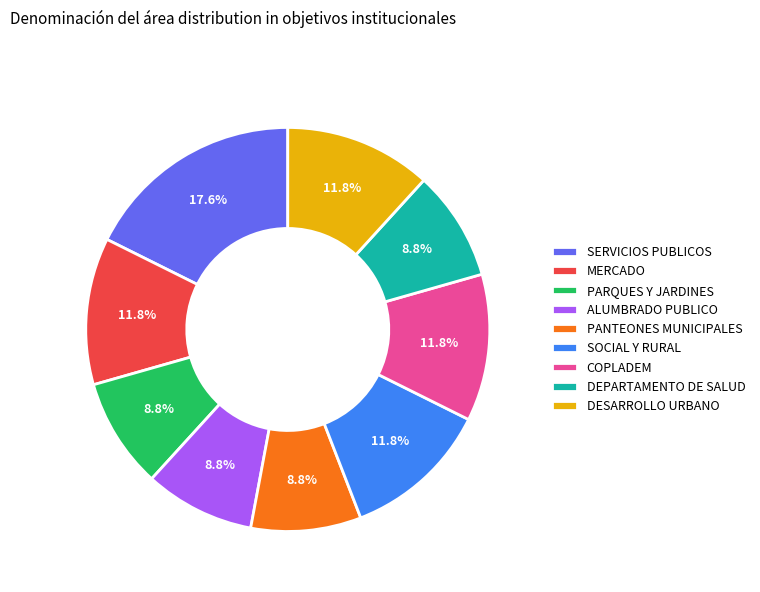

Count the number of slices in the pie.

9